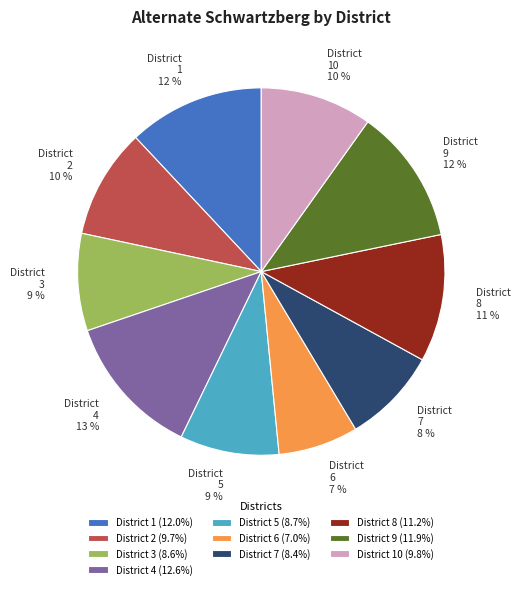

To the nearest percent, what portion does District 10 represent?

10%